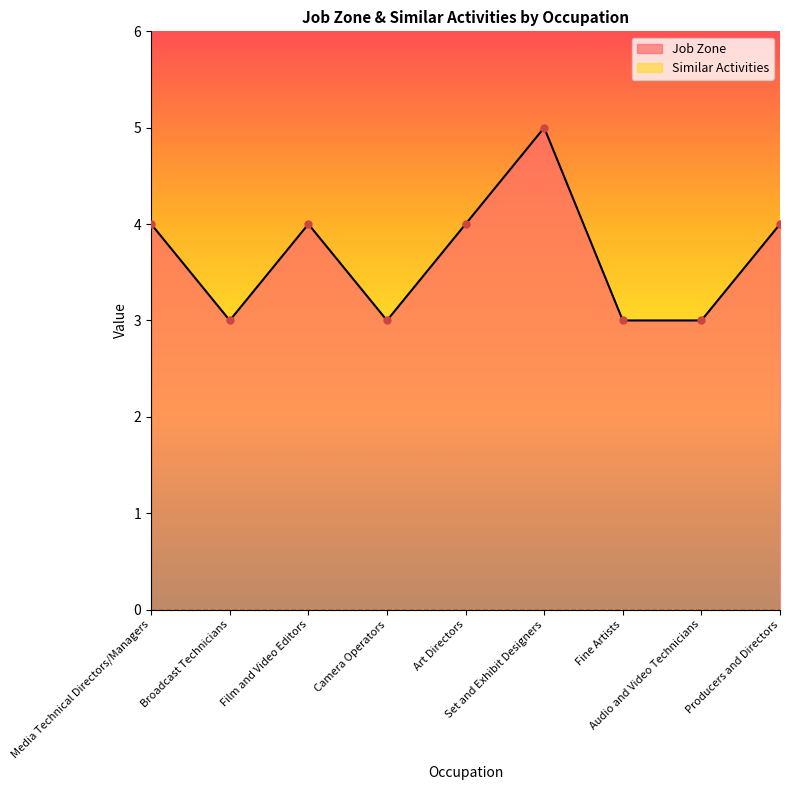

How many points are lower than both their immediate neighbors (excluding endpoints)?

2